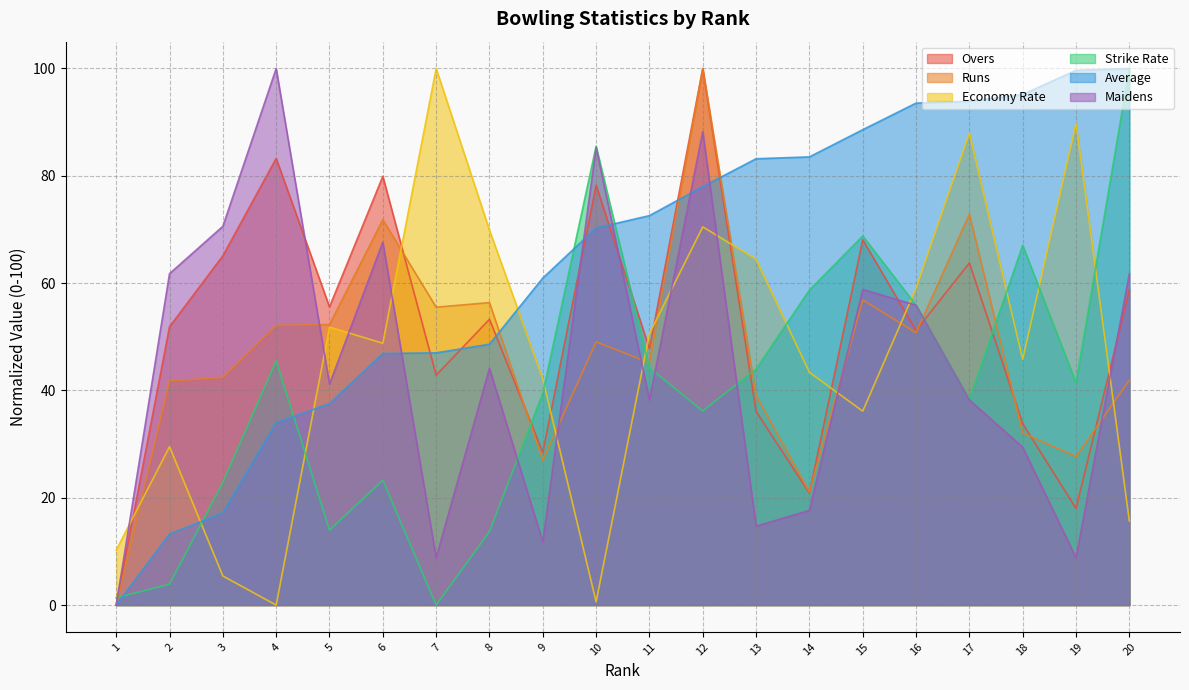

Which series has the widest spread of values?

Overs